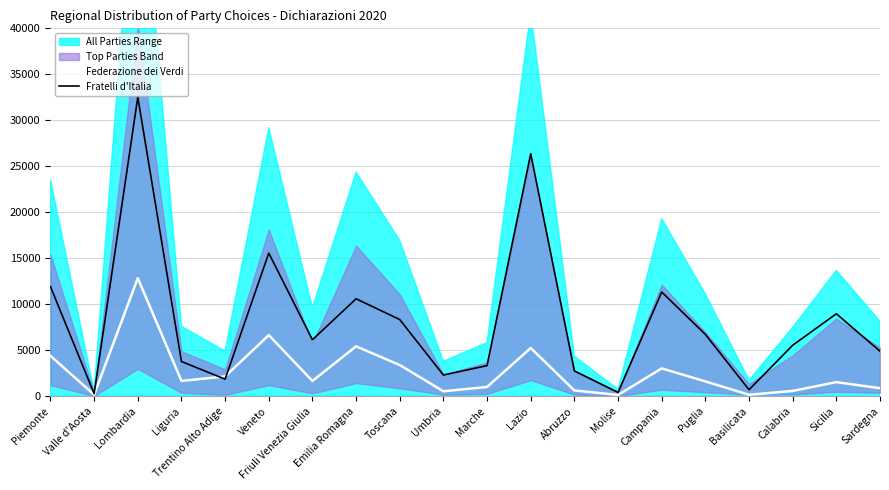

The Fratelli d'Italia series shows 1846 at Trentino Alto Adige. True or false?

True